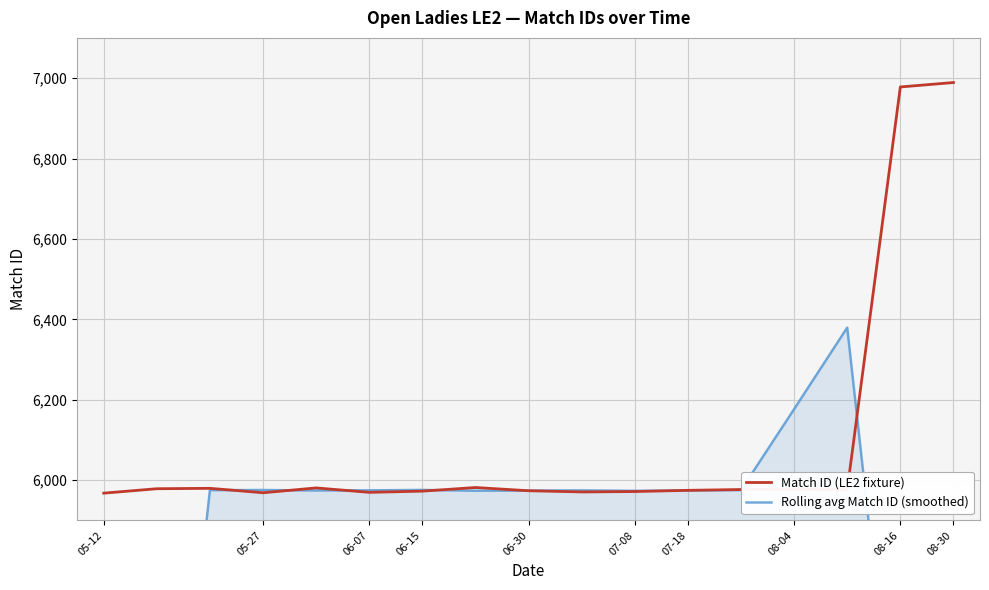

Which series has the largest total across all categories?

Match ID (LE2 fixture)